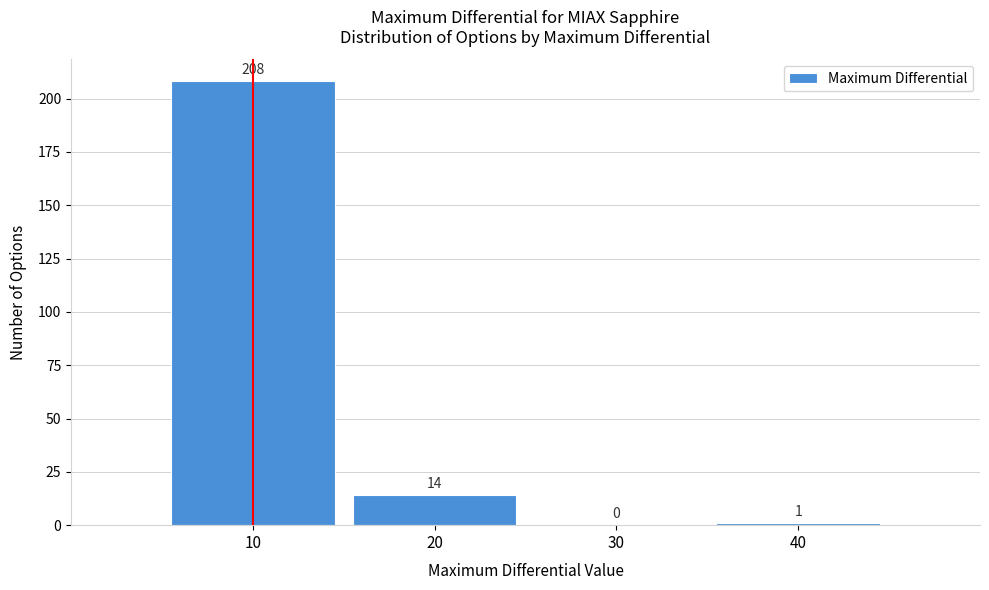

Reading left to right, list every bar in this chart as the range it spans on the x-axis followed by its height.

5 to 15: 208
15 to 25: 14
25 to 35: 0
35 to 45: 1